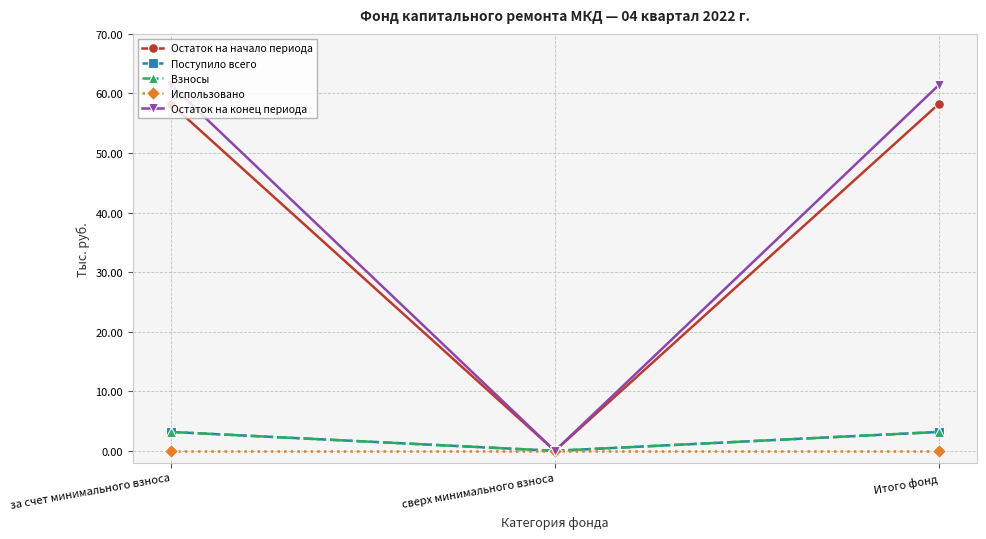

Reading right to left, transcribe all the data shown in this chart.

Остаток на начало периода: Итого фонд=58.2	сверх минимального взноса=0.0	за счет минимального взноса=58.2
Поступило всего: Итого фонд=3.2	сверх минимального взноса=0.0	за счет минимального взноса=3.2
Взносы: Итого фонд=3.2	сверх минимального взноса=0.0	за счет минимального взноса=3.2
Использовано: Итого фонд=0.0	сверх минимального взноса=0.0	за счет минимального взноса=0.0
Остаток на конец периода: Итого фонд=61.4	сверх минимального взноса=0.0	за счет минимального взноса=61.4